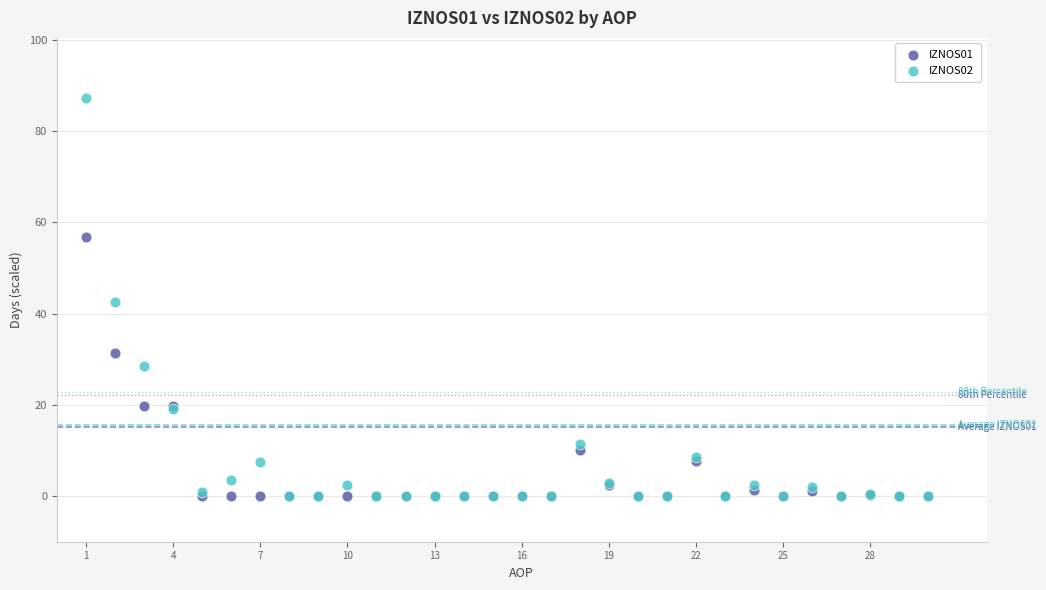

Which series has the largest Y range (max minus min)?

IZNOS02